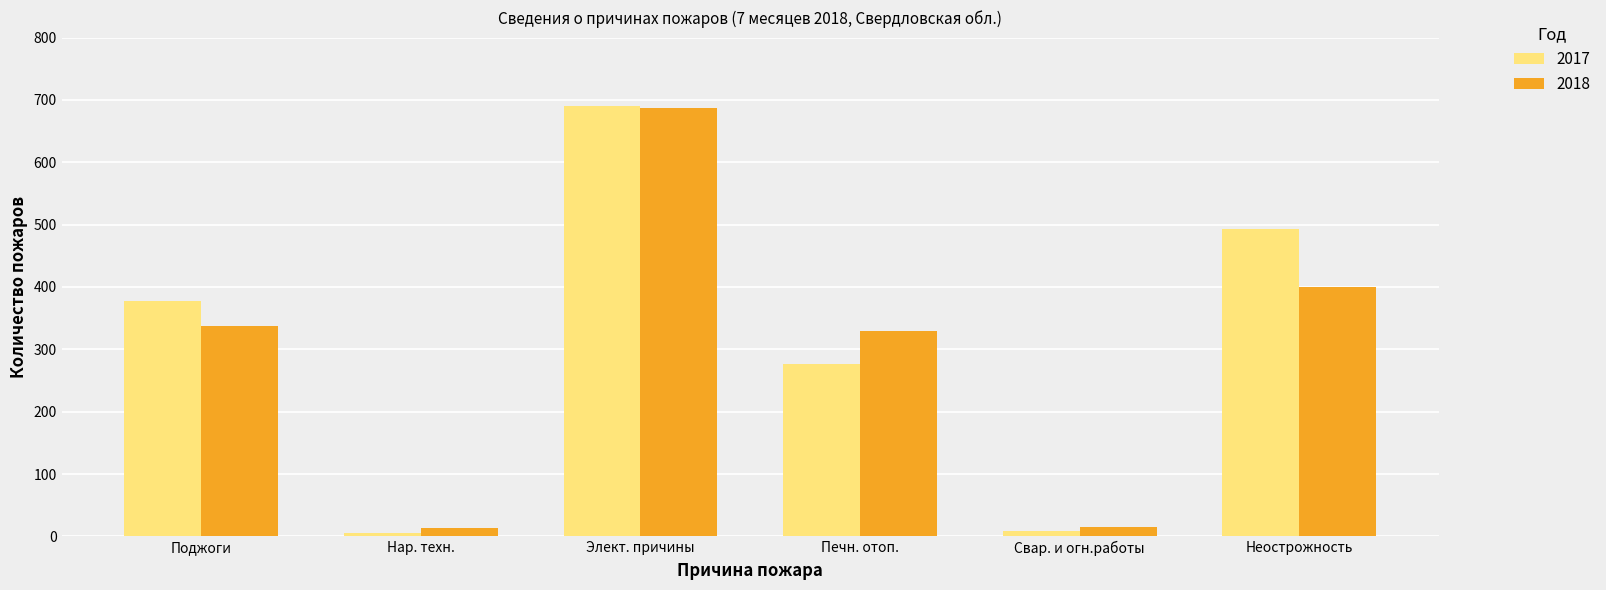

At which label does 2017 reach its peak?

Элект. причины